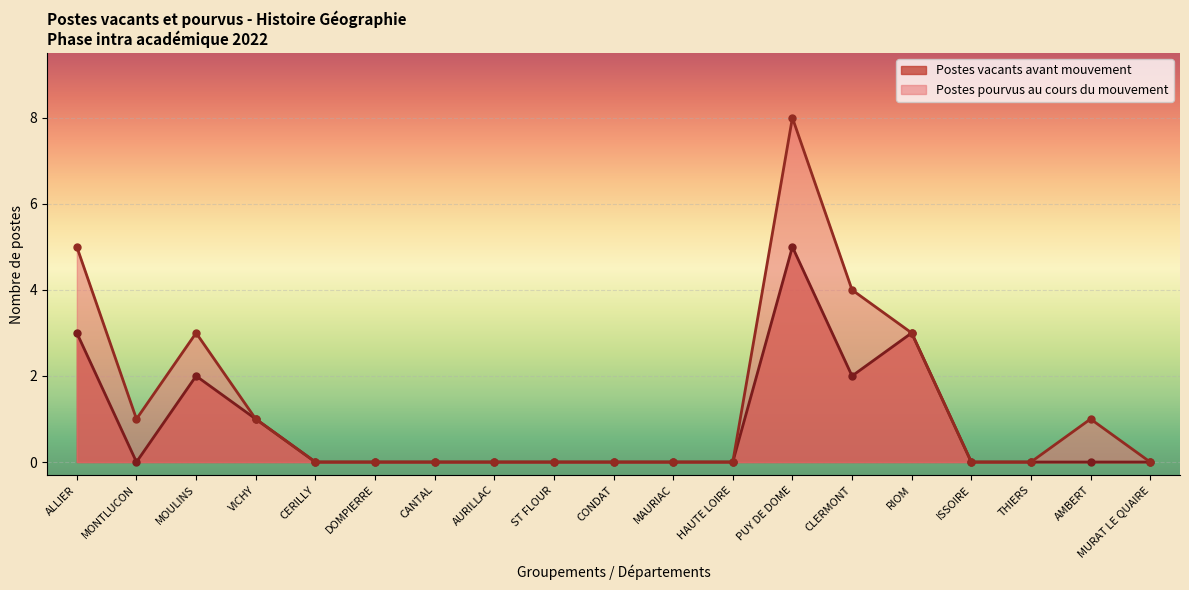

Reading left to right, transcribe all the data shown in this chart.

Postes vacants avant mouvement: ALLIER=3	MONTLUCON=0	MOULINS=2	VICHY=1	CERILLY=0	DOMPIERRE=0	CANTAL=0	AURILLAC=0	ST FLOUR=0	CONDAT=0	MAURIAC=0	HAUTE LOIRE=0	PUY DE DOME=5	CLERMONT=2	RIOM=3	ISSOIRE=0	THIERS=0	AMBERT=0	MURAT LE QUAIRE=0
Postes pourvus au cours du mouvement: ALLIER=5	MONTLUCON=1	MOULINS=3	VICHY=1	CERILLY=0	DOMPIERRE=0	CANTAL=0	AURILLAC=0	ST FLOUR=0	CONDAT=0	MAURIAC=0	HAUTE LOIRE=0	PUY DE DOME=8	CLERMONT=4	RIOM=3	ISSOIRE=0	THIERS=0	AMBERT=1	MURAT LE QUAIRE=0